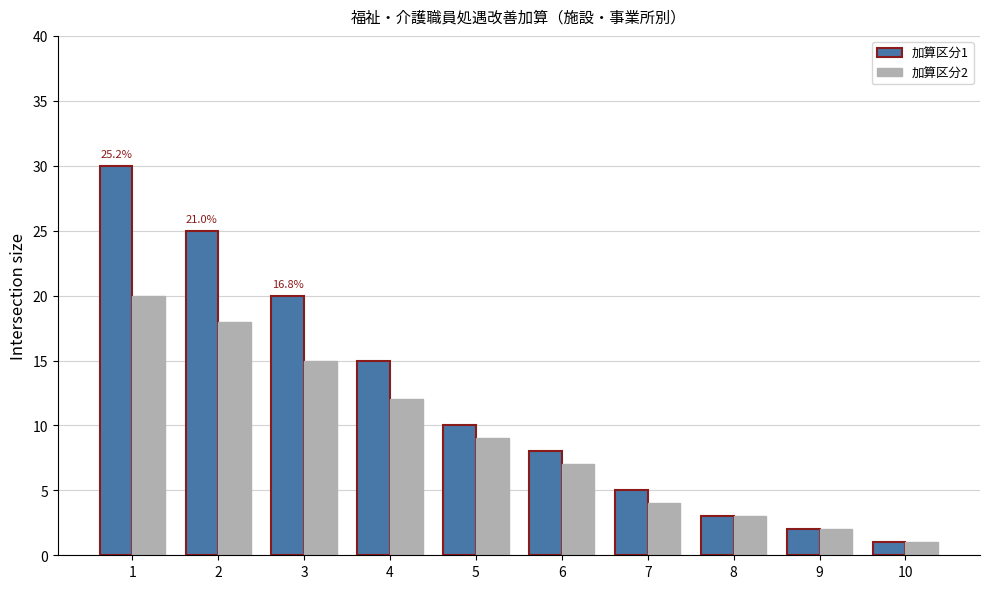

At which label does 加算区分1 first exceed 10?

1